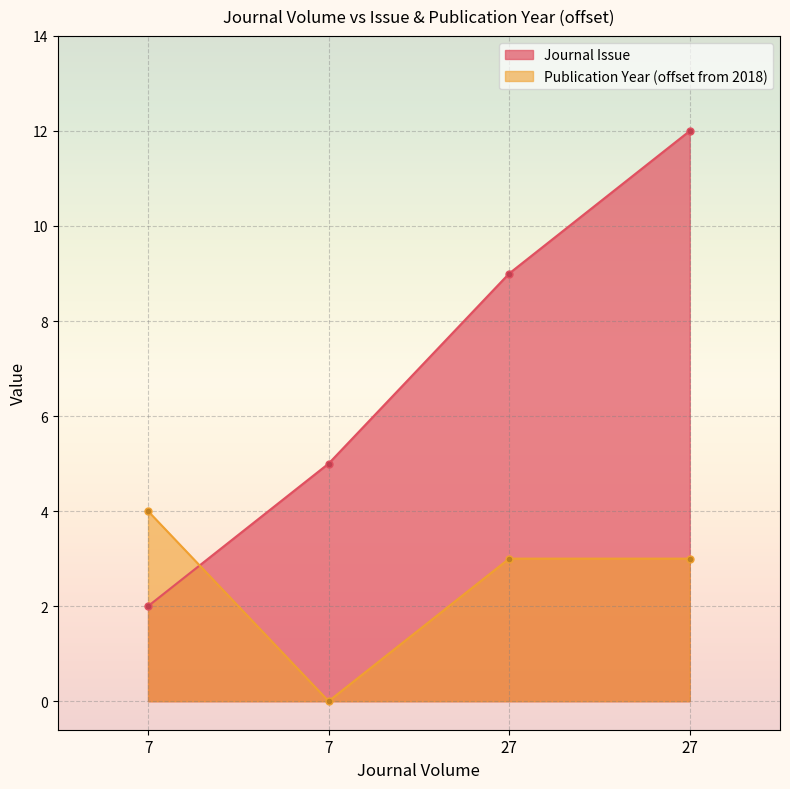

Reading right to left, extract all data points from this chart.

Journal Issue: 12	9	5	2
Publication Year: 3	3	0	4